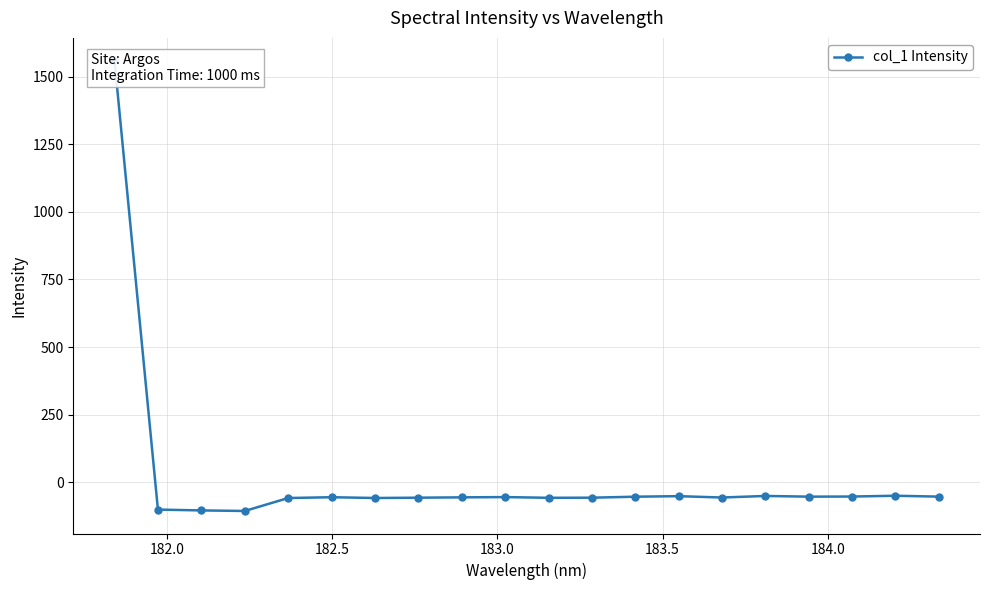

True or false: the data has more than 1 interior local peaks.

True